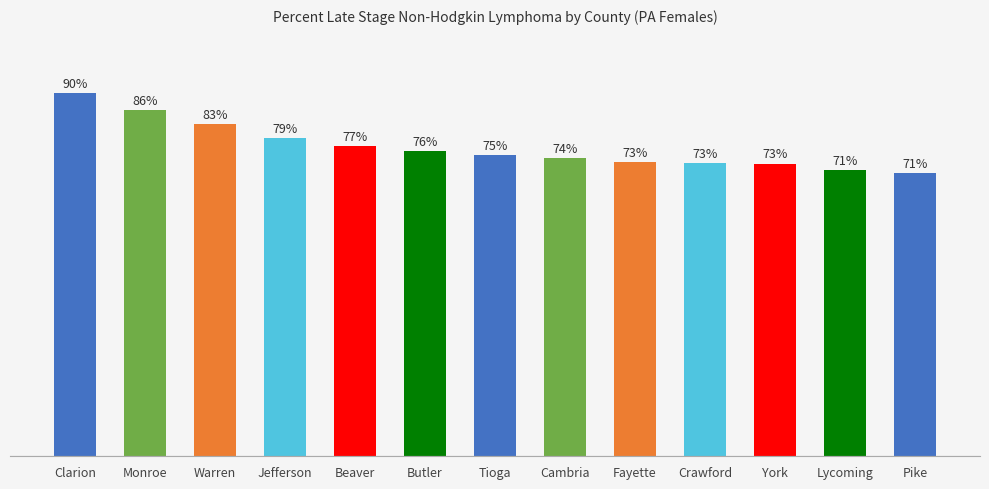

Which has a higher value, Cambria or Beaver?

Beaver